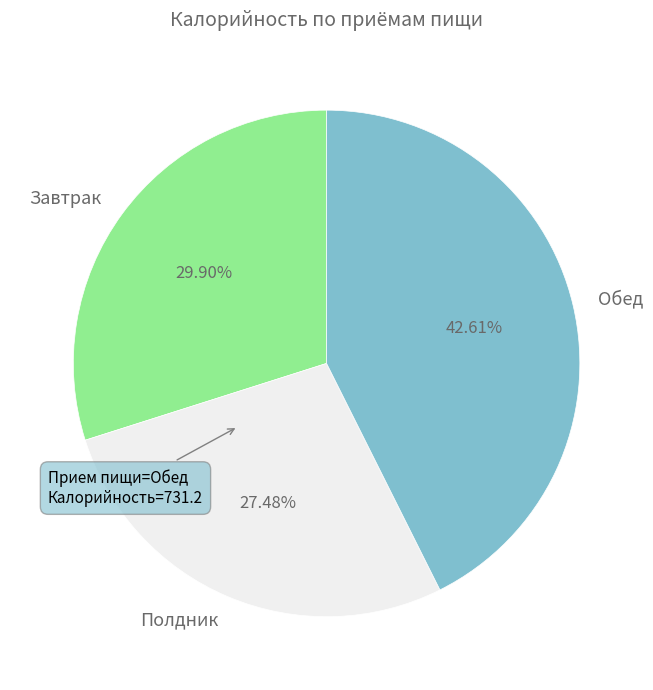

Between Обед and Полдник, which is larger?

Обед